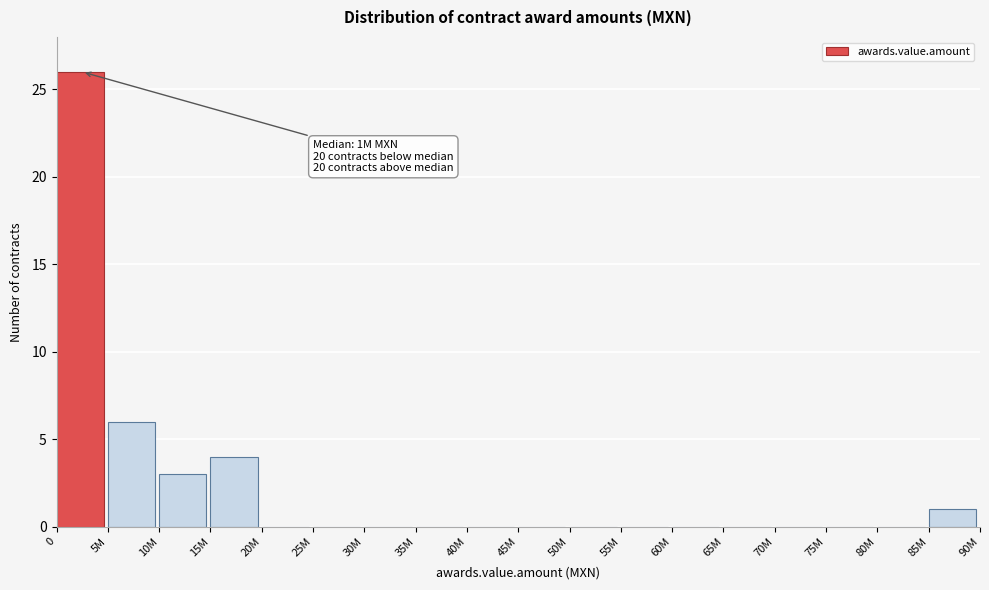

Reading left to right, transcribe all the data shown in this chart.

0=26	5M=6	10M=3	15M=4	20M=0	25M=0	30M=0	35M=0	40M=0	45M=0	50M=0	55M=0	60M=0	65M=0	70M=0	75M=0	80M=0	85M=1